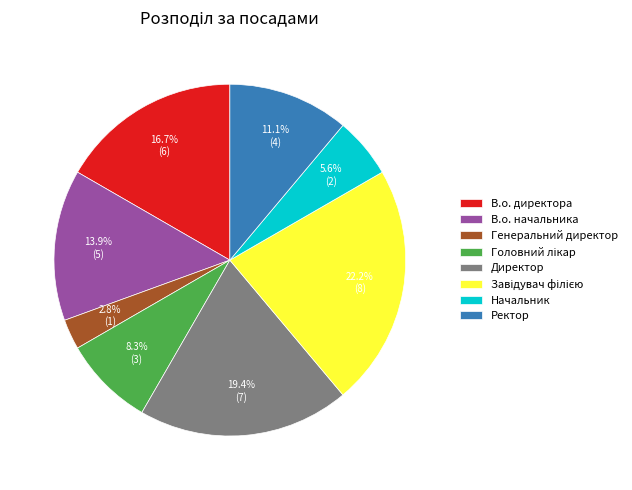

What percentage is the В.о. директора slice, to the nearest percent?

17%